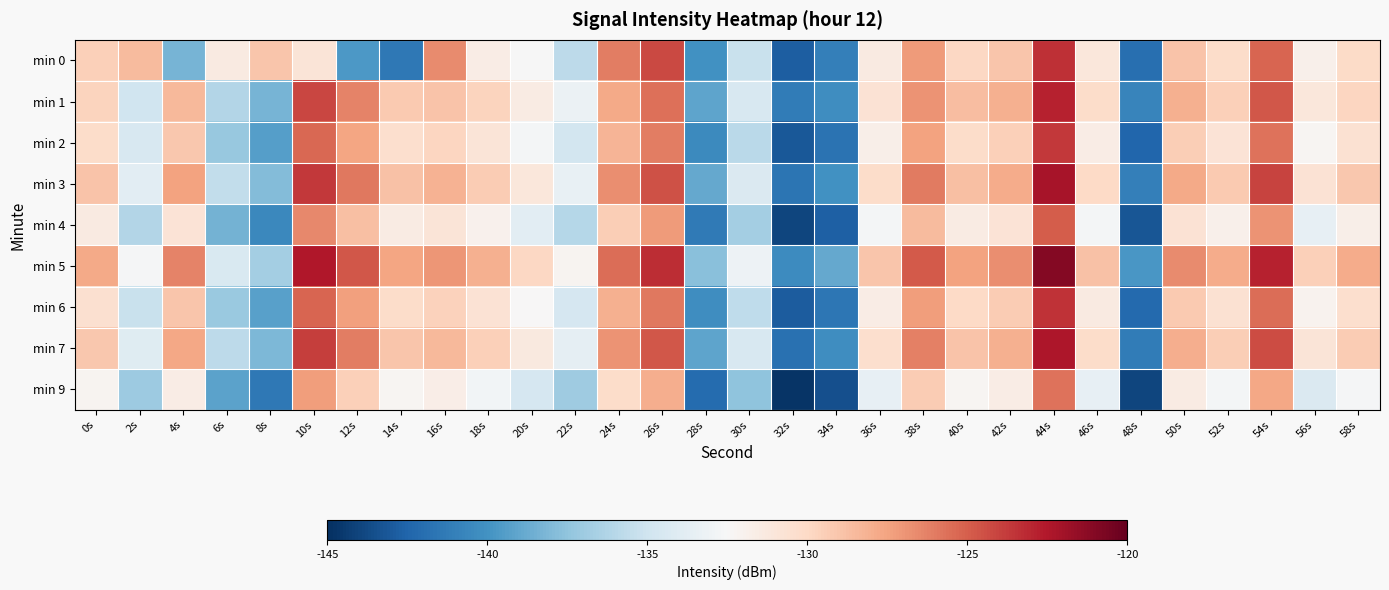

What is the greatest value displayed?

-121.0